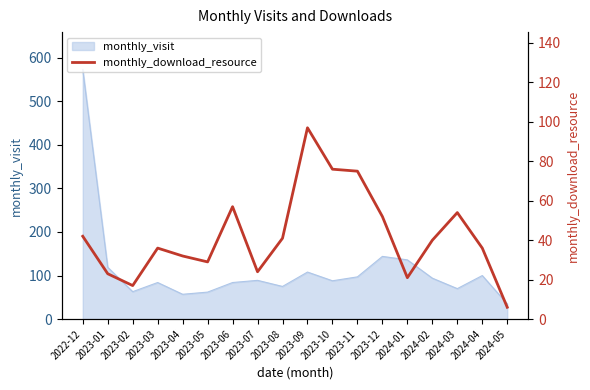

How many lines are shown in the chart?

1